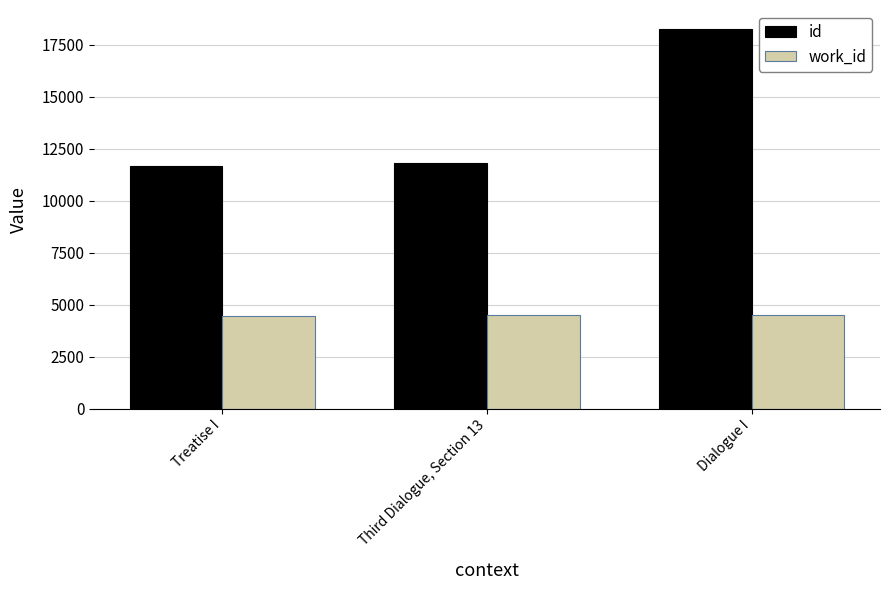

At which label is id closest to 14976?

Third Dialogue, Section 13